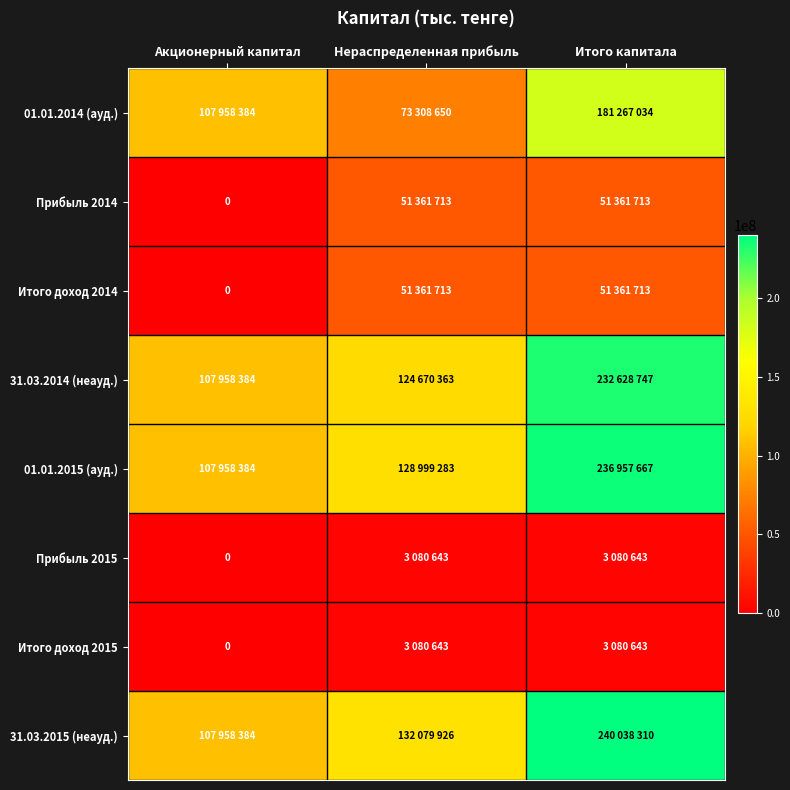

Where does the 01.01.2015 (ауд.) series first go above 128999283?

Итого капитала